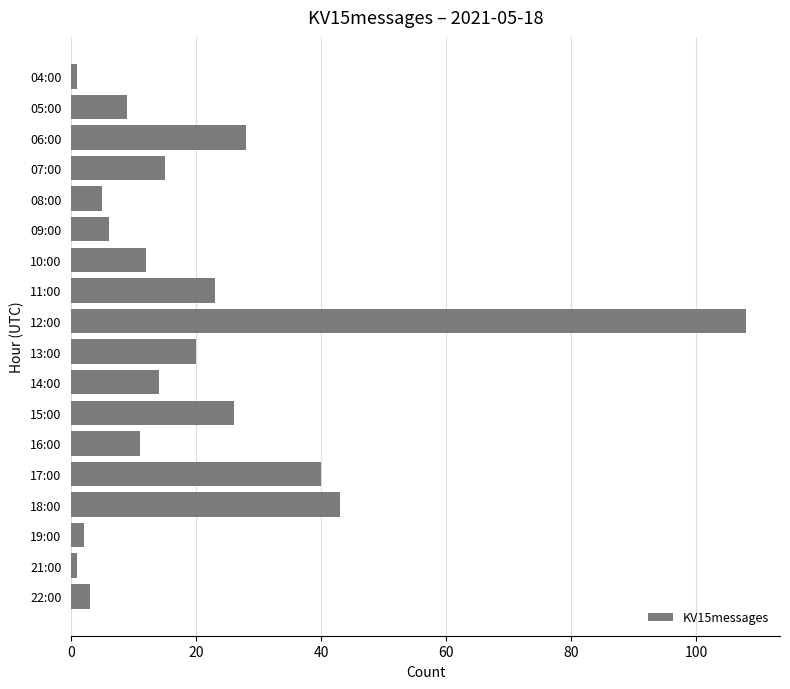

The value at 11:00 is 12. True or false?

False